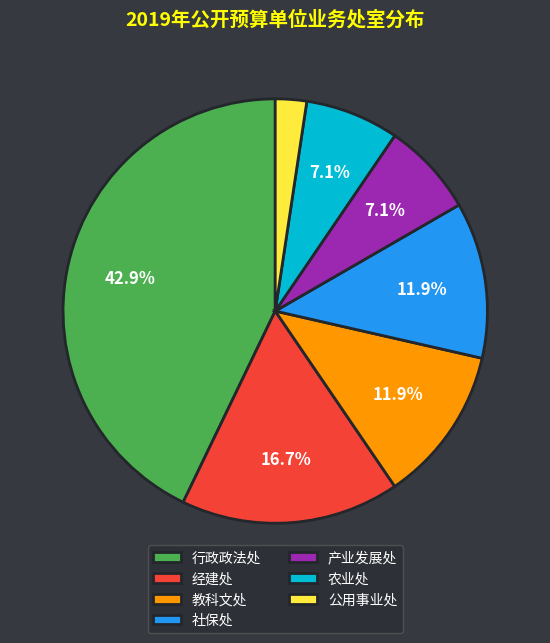

To the nearest percent, what is the difference between the 产业发展处 and 社保处 slice percentages?

5%